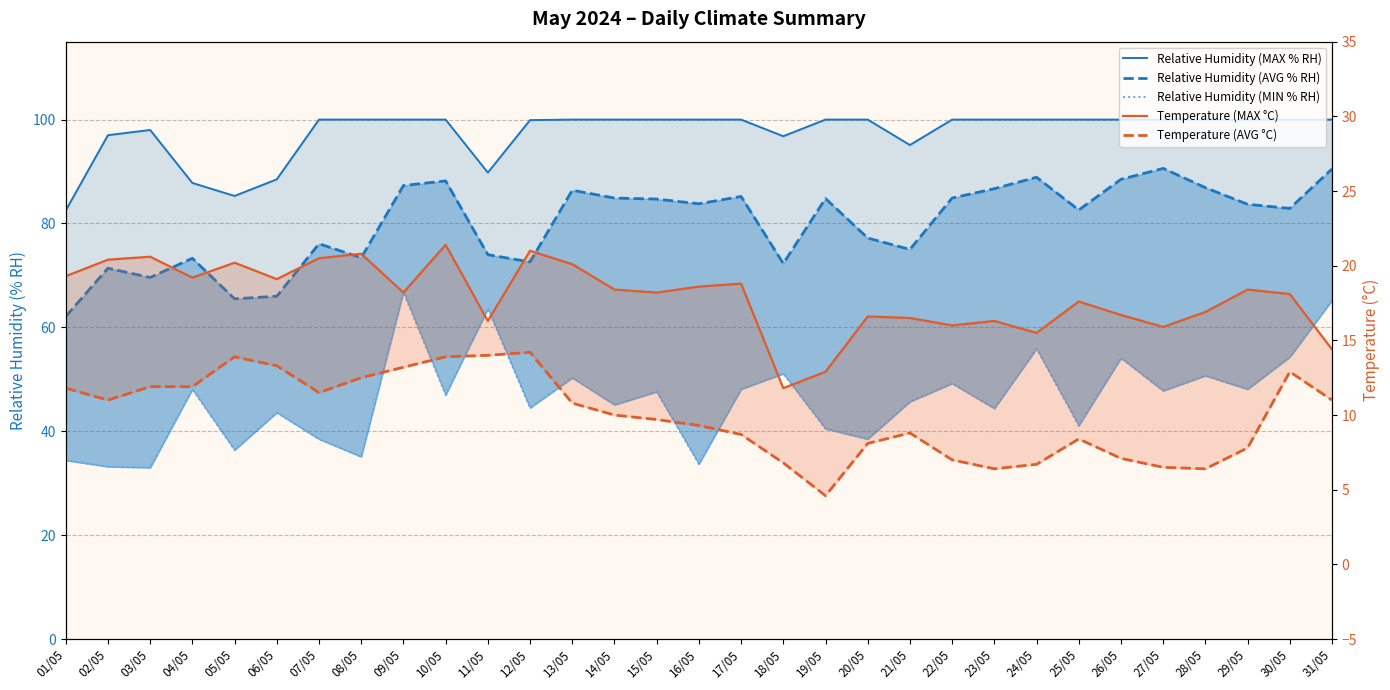

What is the sum of the Relative Humidity (AVG % RH) values at 02/05 and 23/05?

158.1